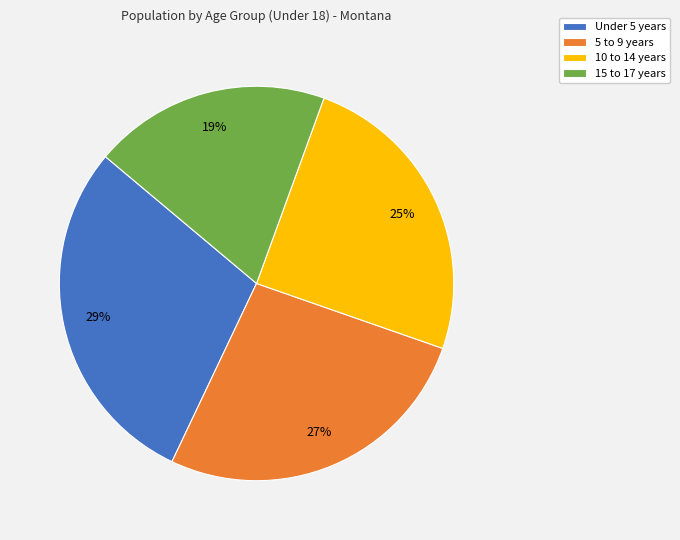

What is the smallest slice in the pie chart?

15 to 17 years